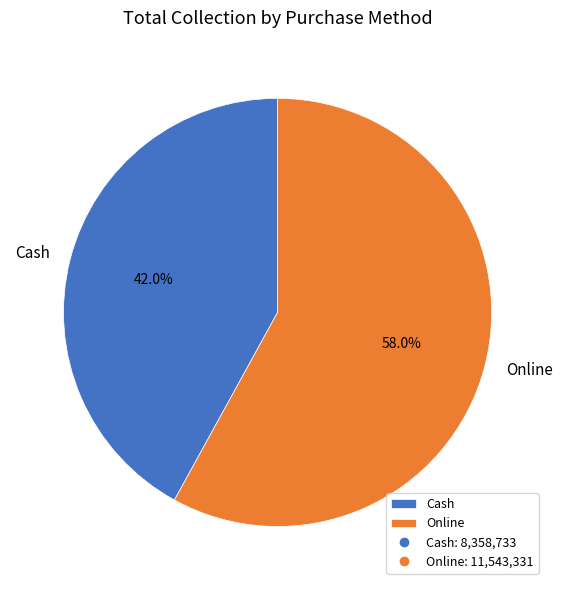

What is the smallest slice in the pie chart?

Cash